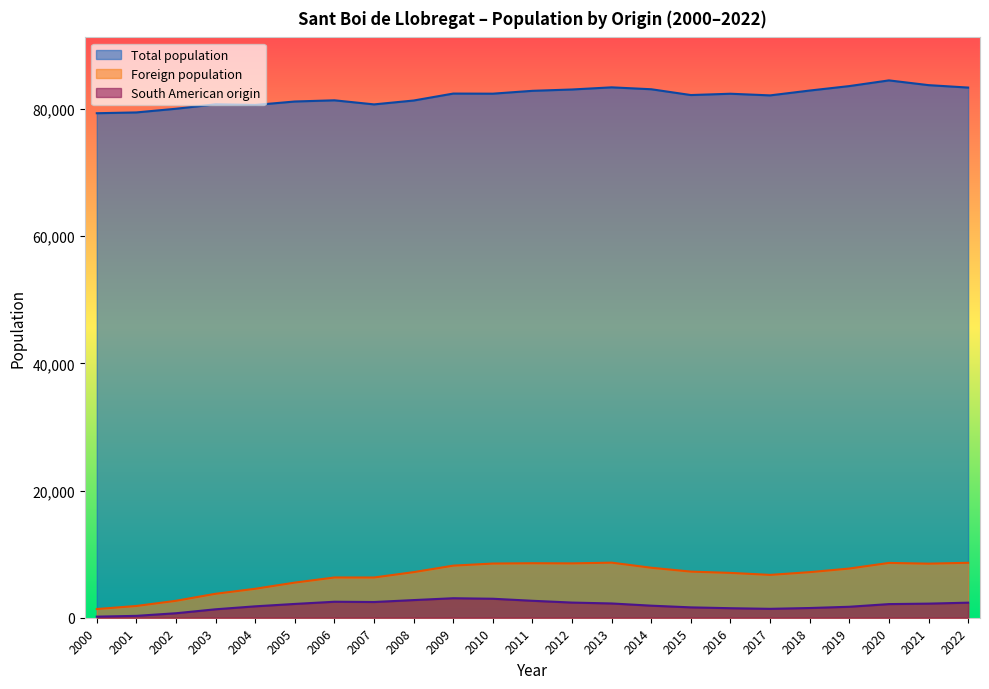

At which category is the sum across all series the highest?

2020